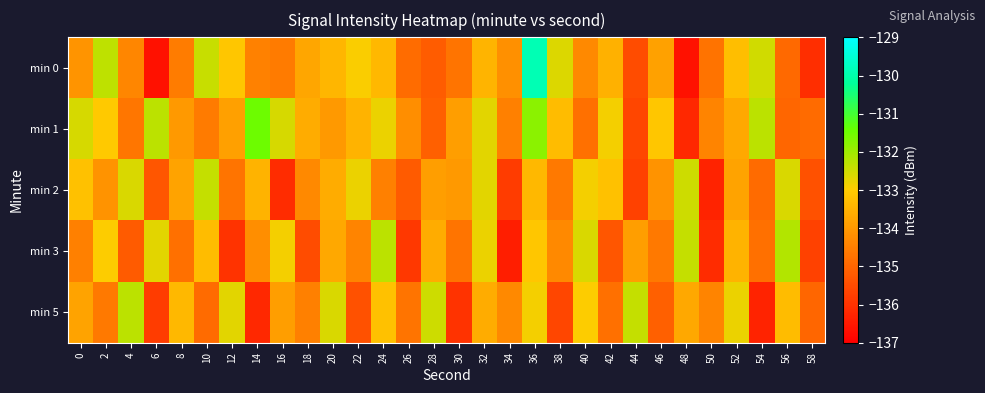

What is the difference between the highest and lowest values at 8?

1.4